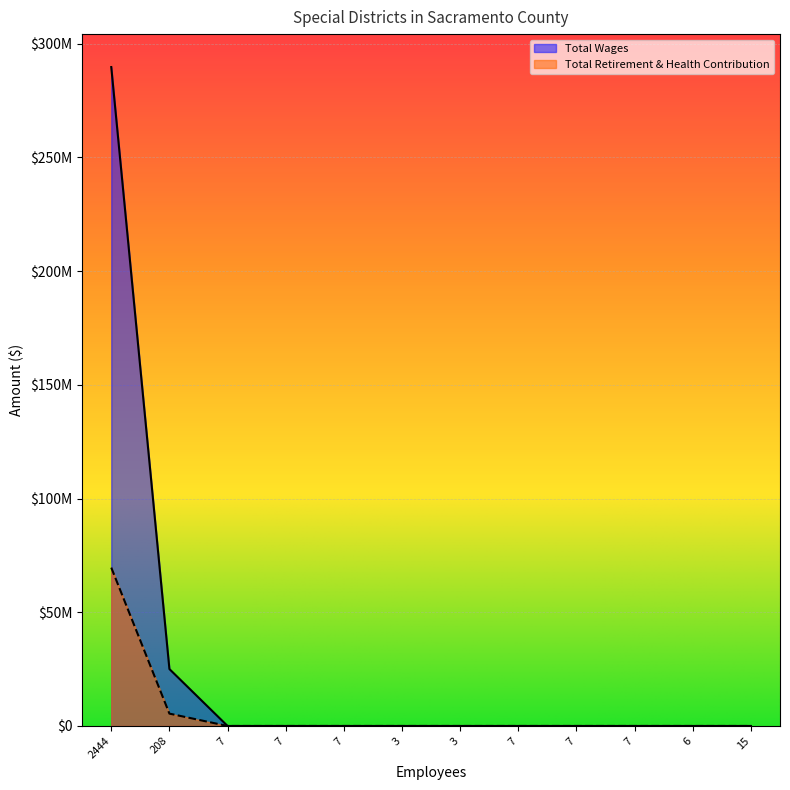

What is the difference between the maximum and minimum values in the Total Wages series?

289693543.2